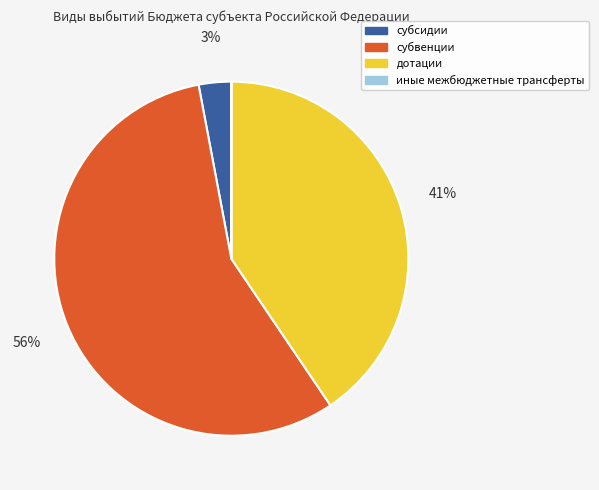

To the nearest percent, what portion does субвенции represent?

56%